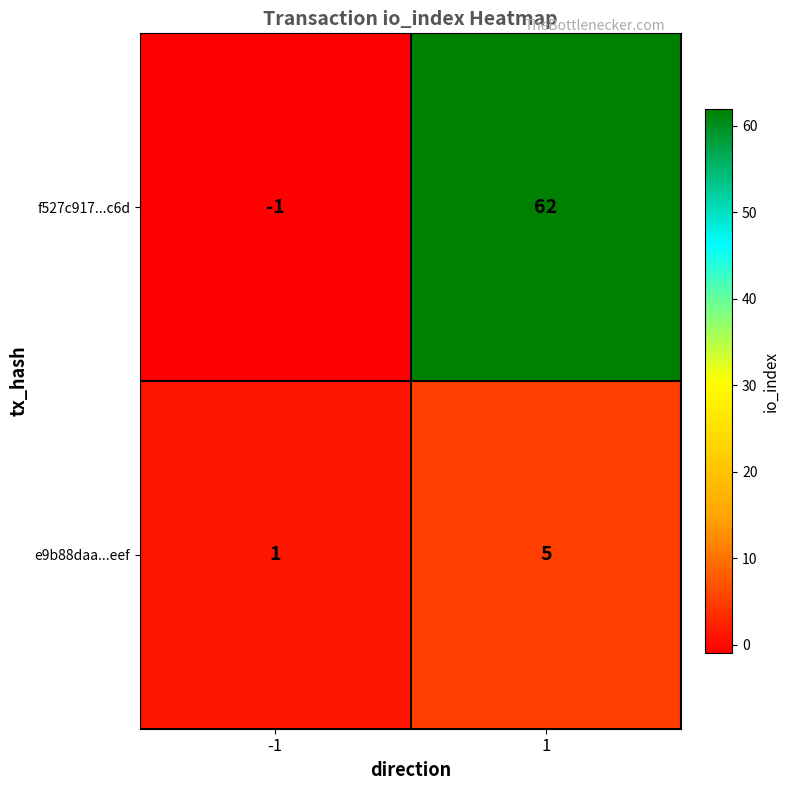

Read the e9b88daa...eef value at 1.

5